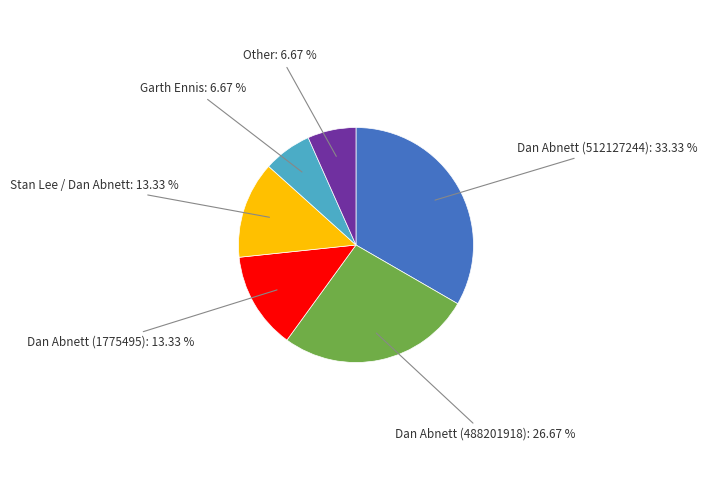

How many segments does this pie chart have?

6